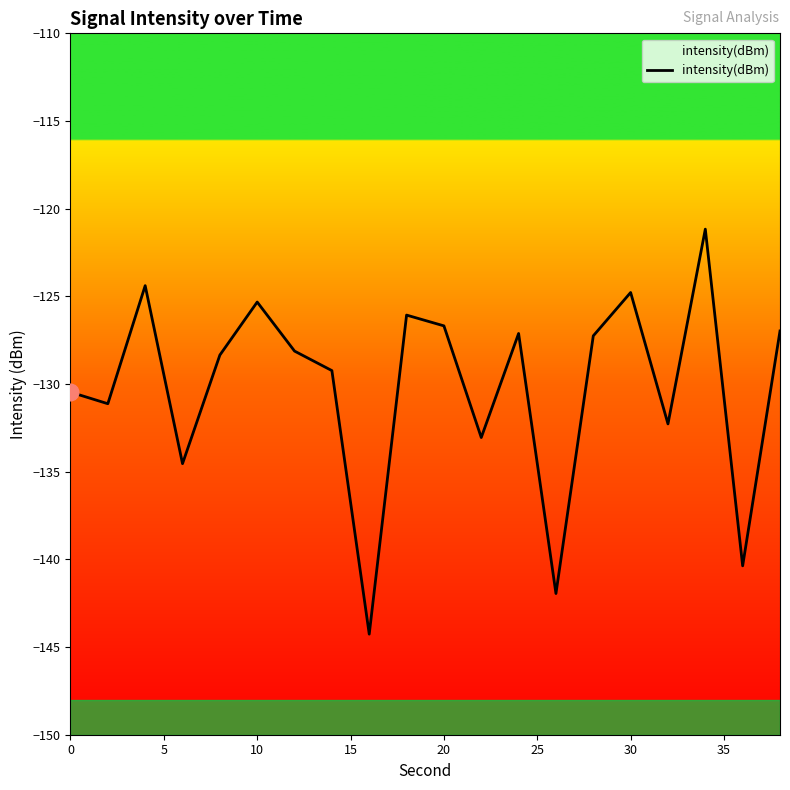

What is the difference between the maximum and minimum values?

23.1